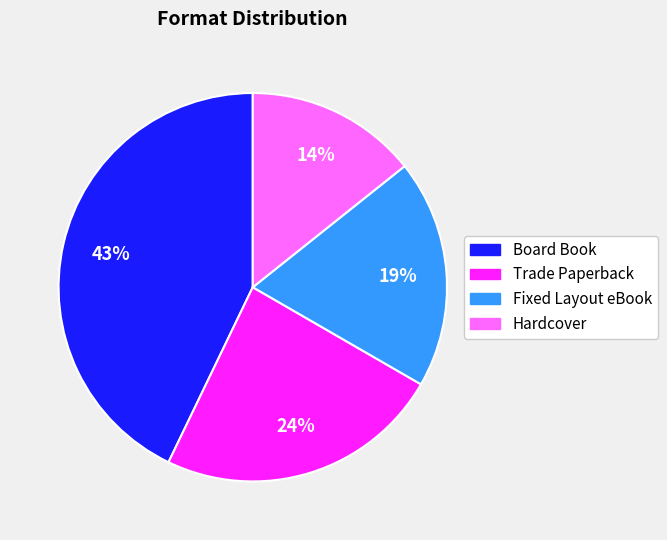

Which slice is the smallest?

Hardcover